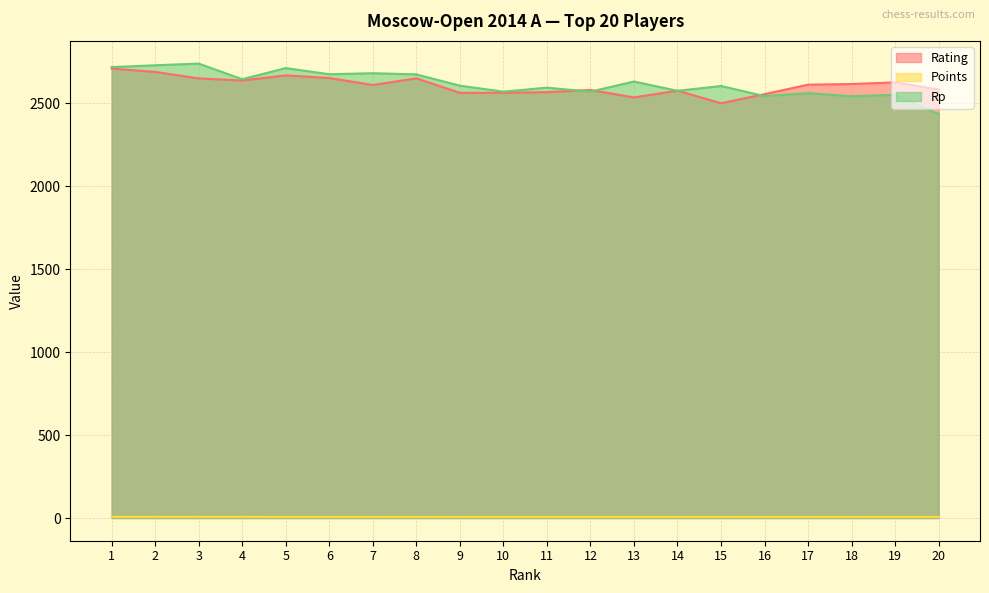

At how many categories does at least one series exceed 2619?

10